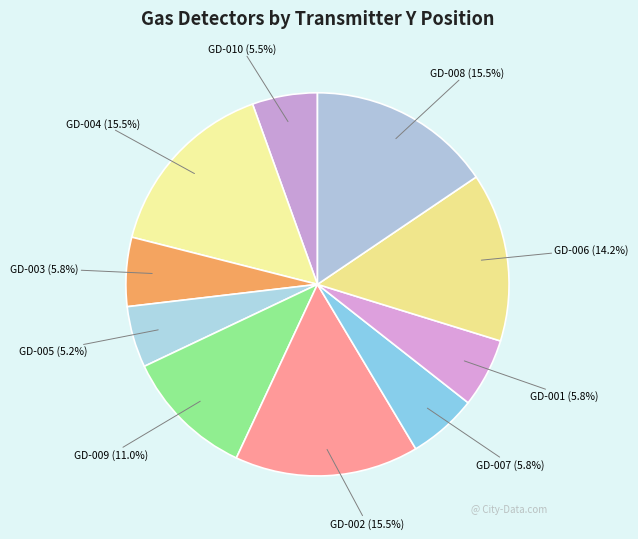

Is there any slice that represents more than half of the pie?

No